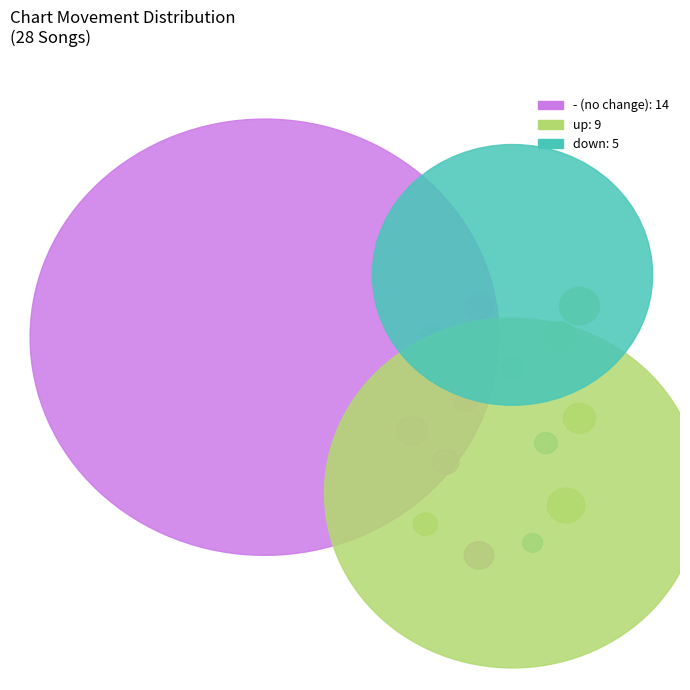

Which has a higher value, - or up?

-